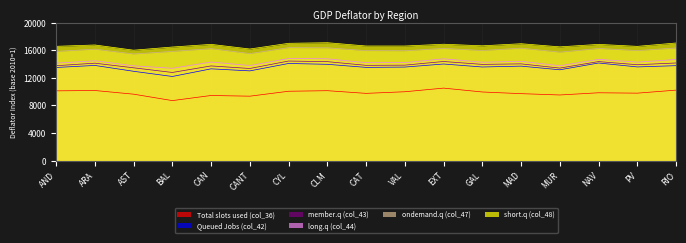

What is the average value of the ondemand.q (col_47) series?

16031.2